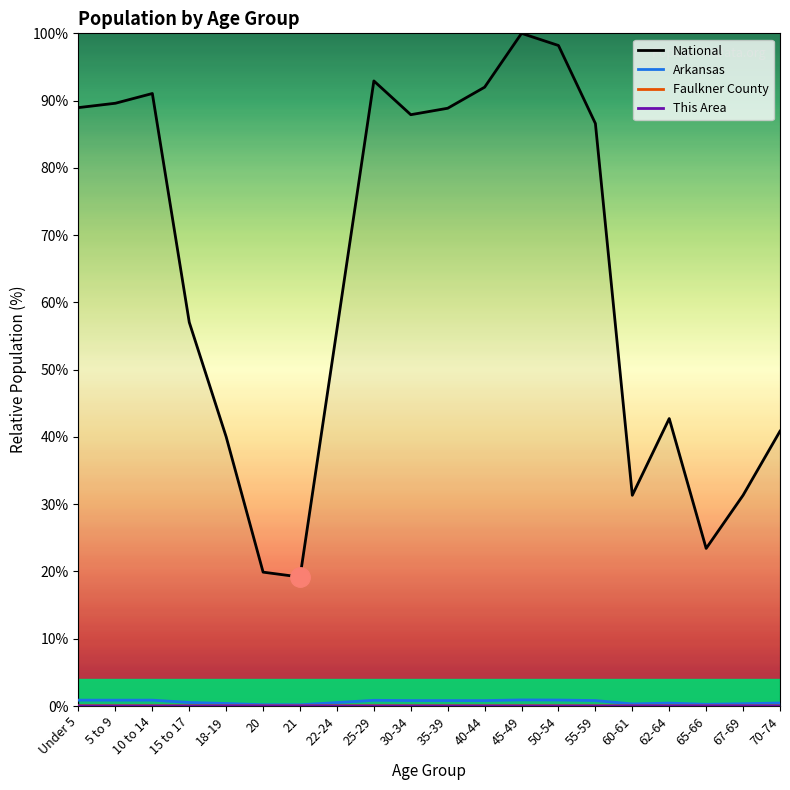

At which category does Faulkner County reach its first local valley?

21